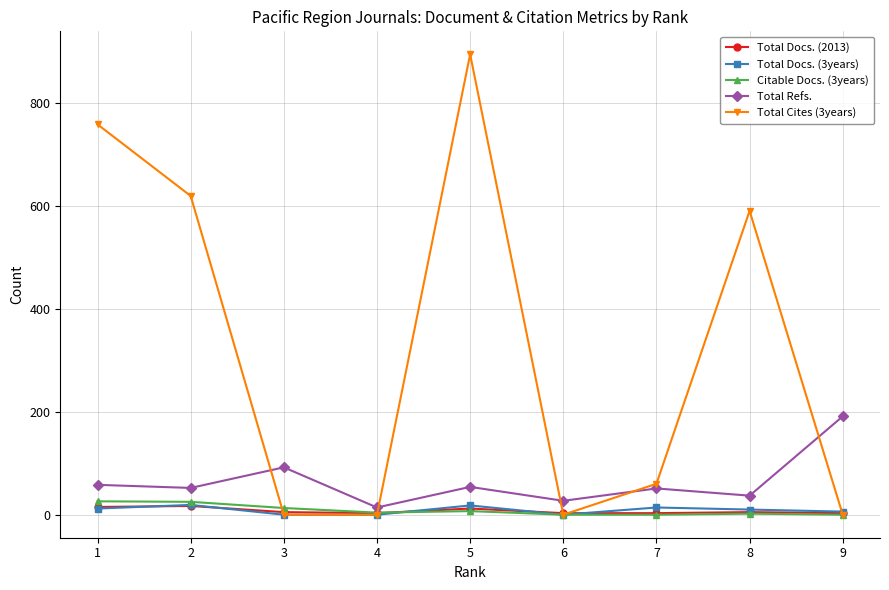

Does the chart have visible grid lines?

Yes